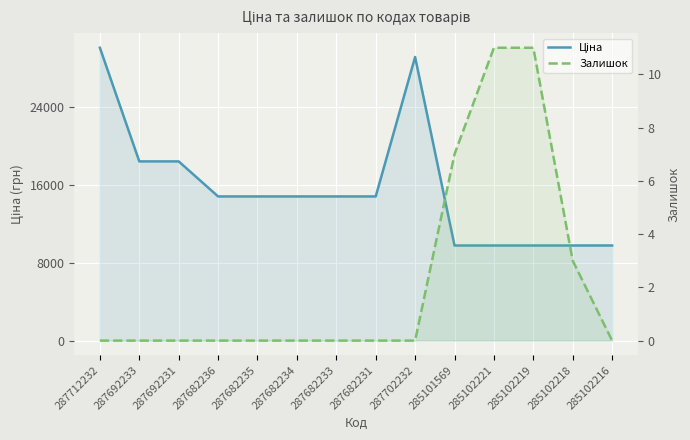

Which series has the largest total across all categories?

Ціна